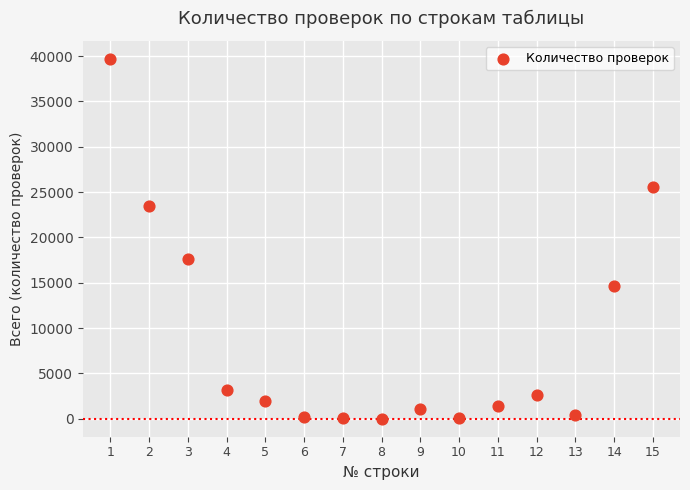

What is the range of Y values (max minus min)?

39695